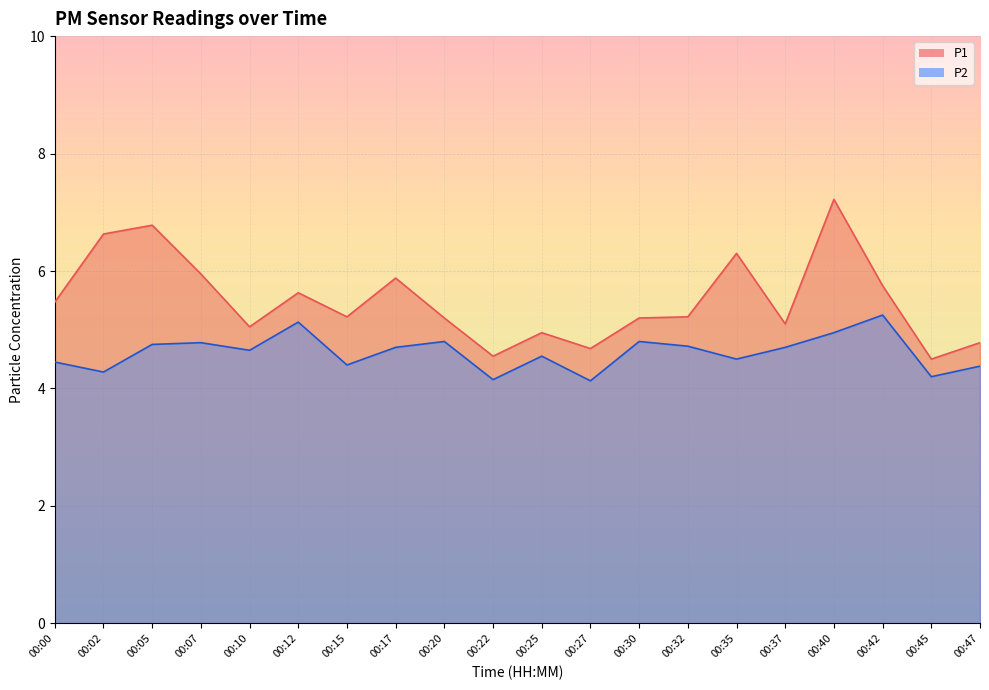

Which category has the lowest value in the P2 series?

00:27